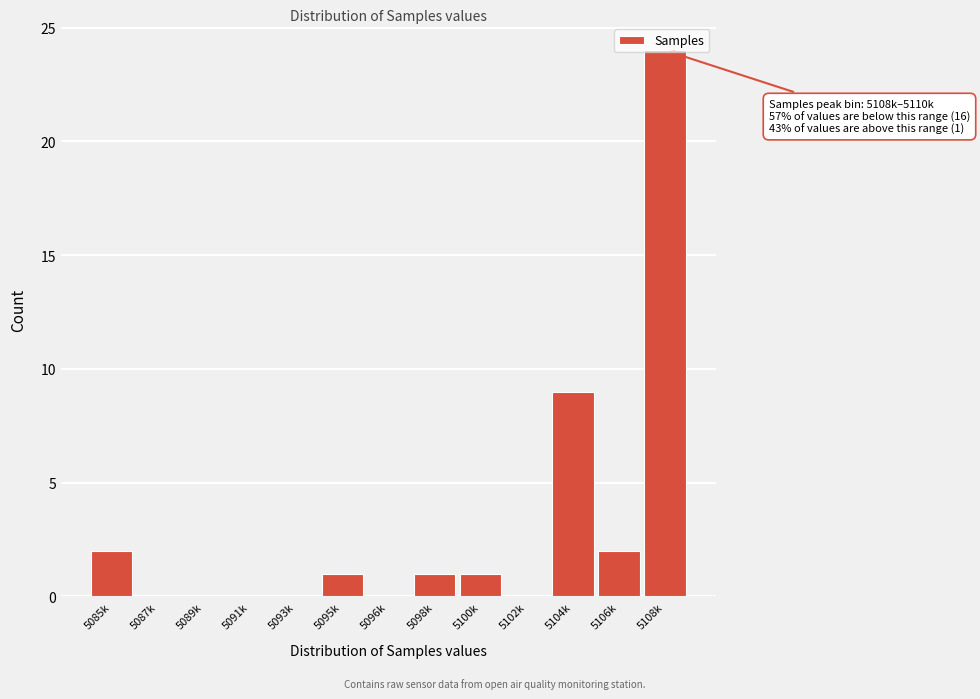

Between 5106k and 5100k, which is larger?

5106k